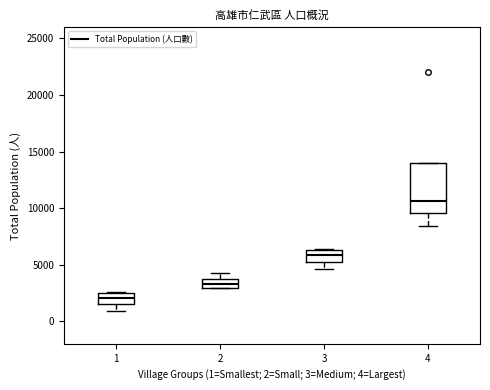

Which box has the highest median line?

4